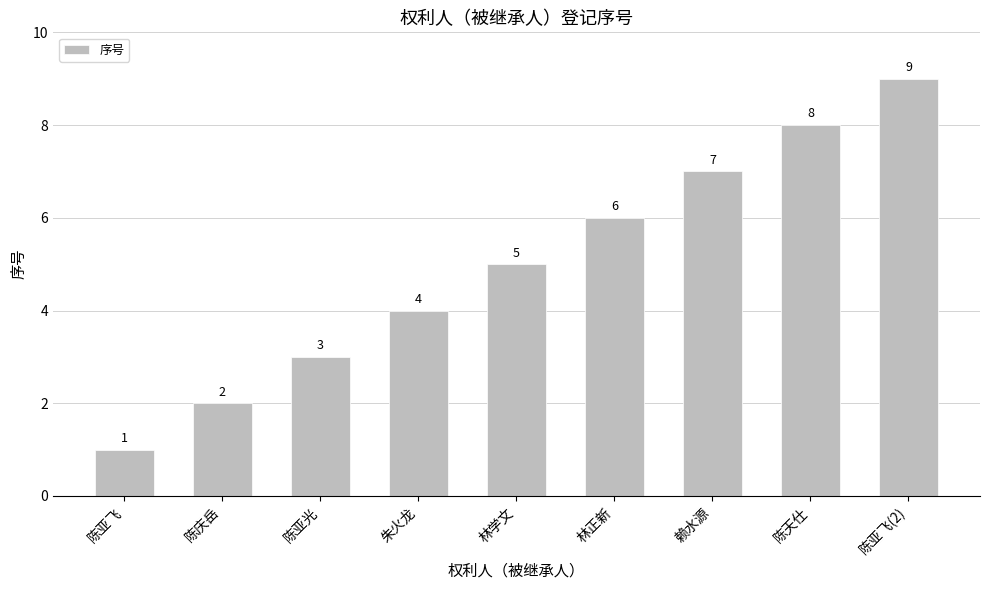

At which label is the value closest to 5?

林学文